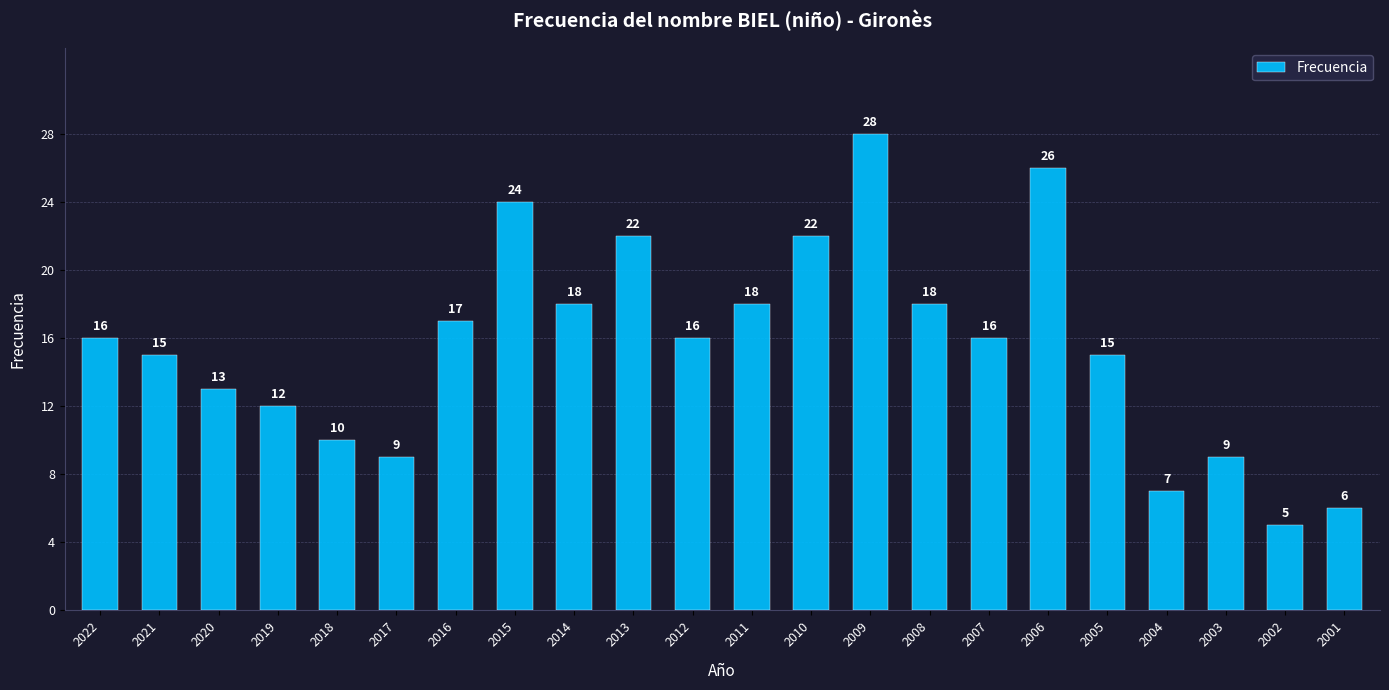

The value at 2004 is 7. True or false?

True